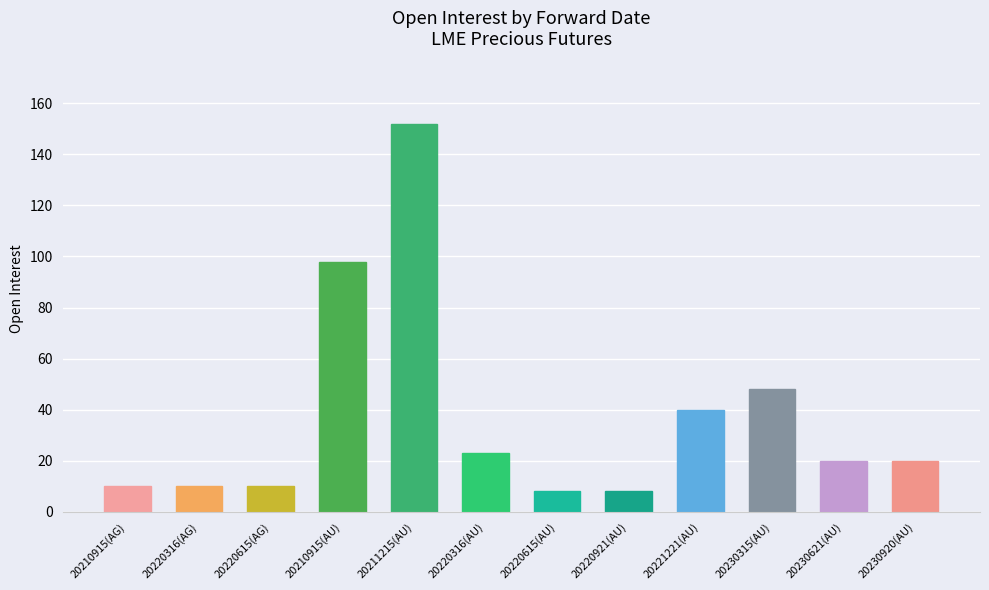

What is the smallest value displayed?

8